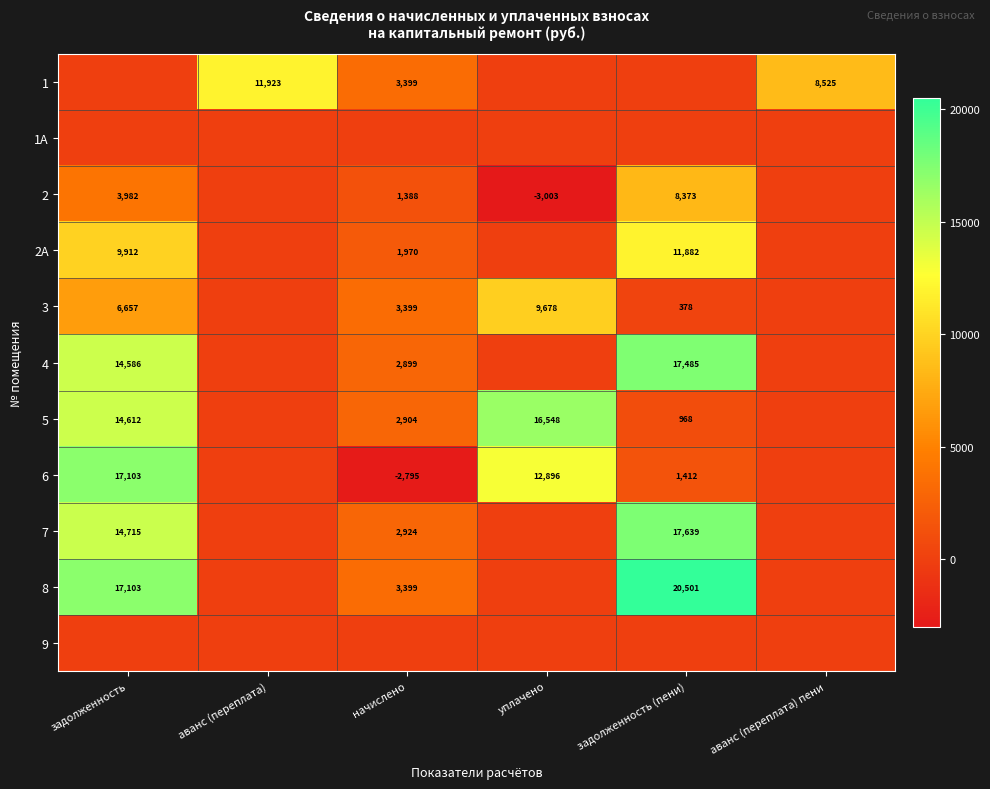

What is the difference between the 8 values at задолженность and начислено?

13704